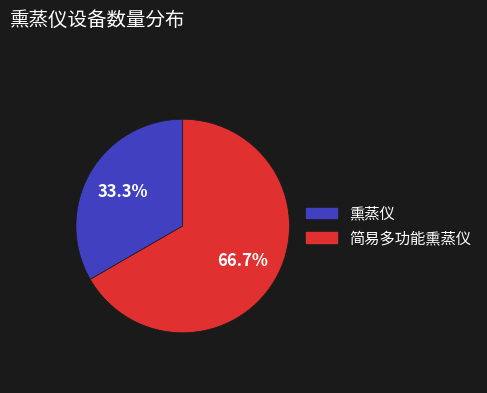

To the nearest percent, what is the average slice percentage?

50%